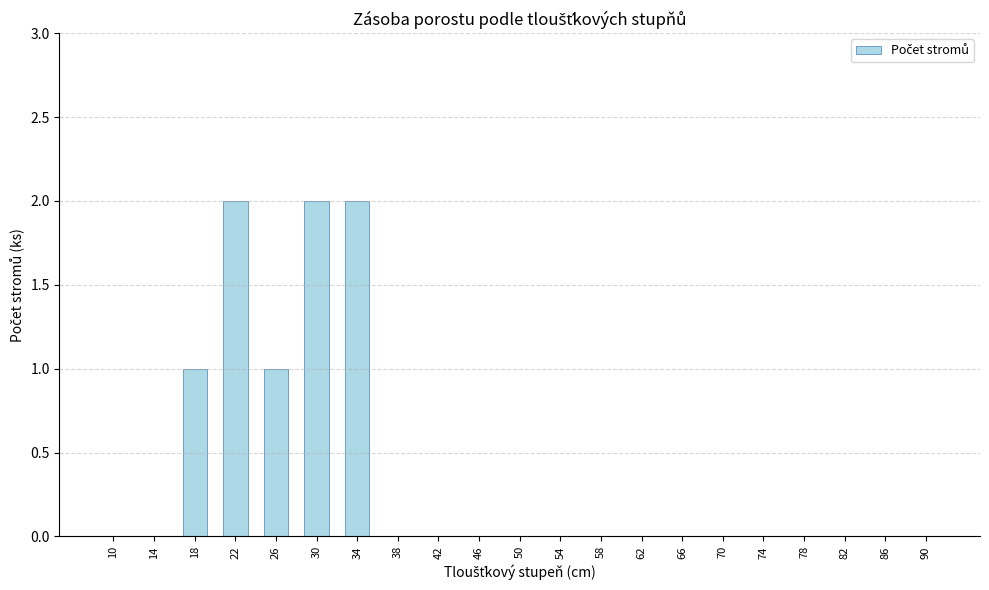

What is the sum of all values?

8